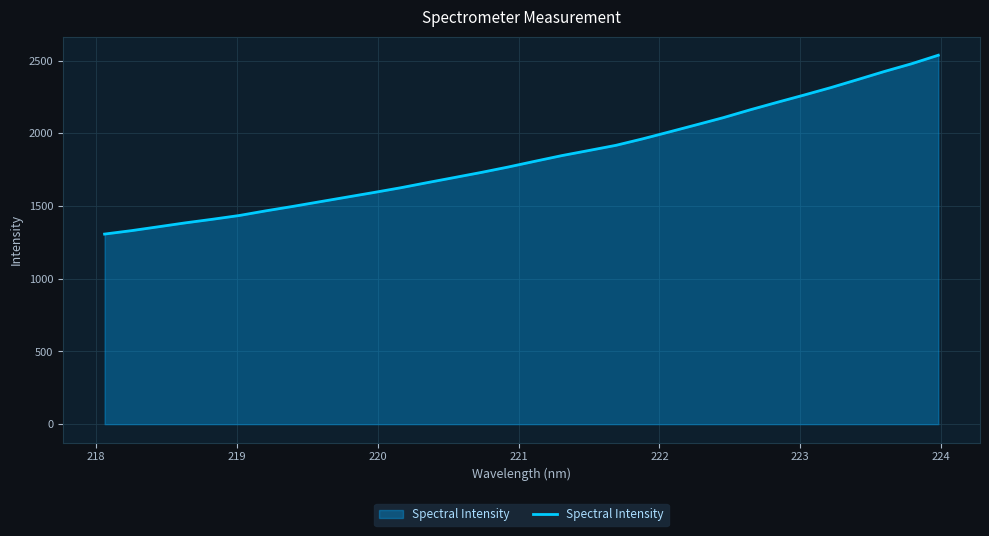

What is the smallest value displayed?

1307.2